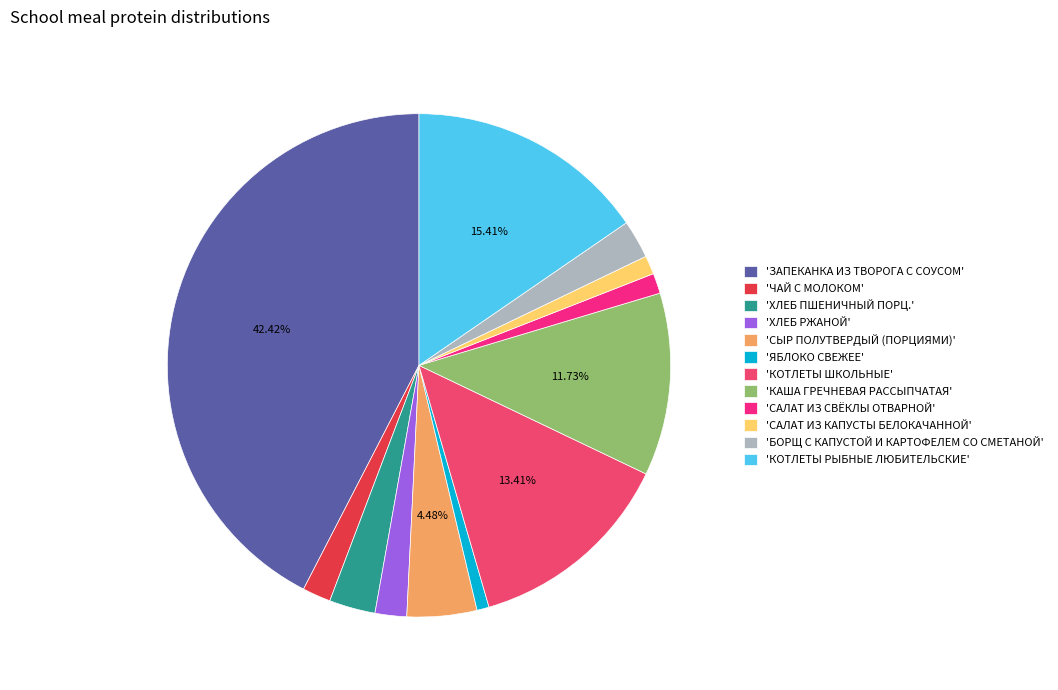

To the nearest percent, what is the difference between the largest and smallest slice percentages?

42%